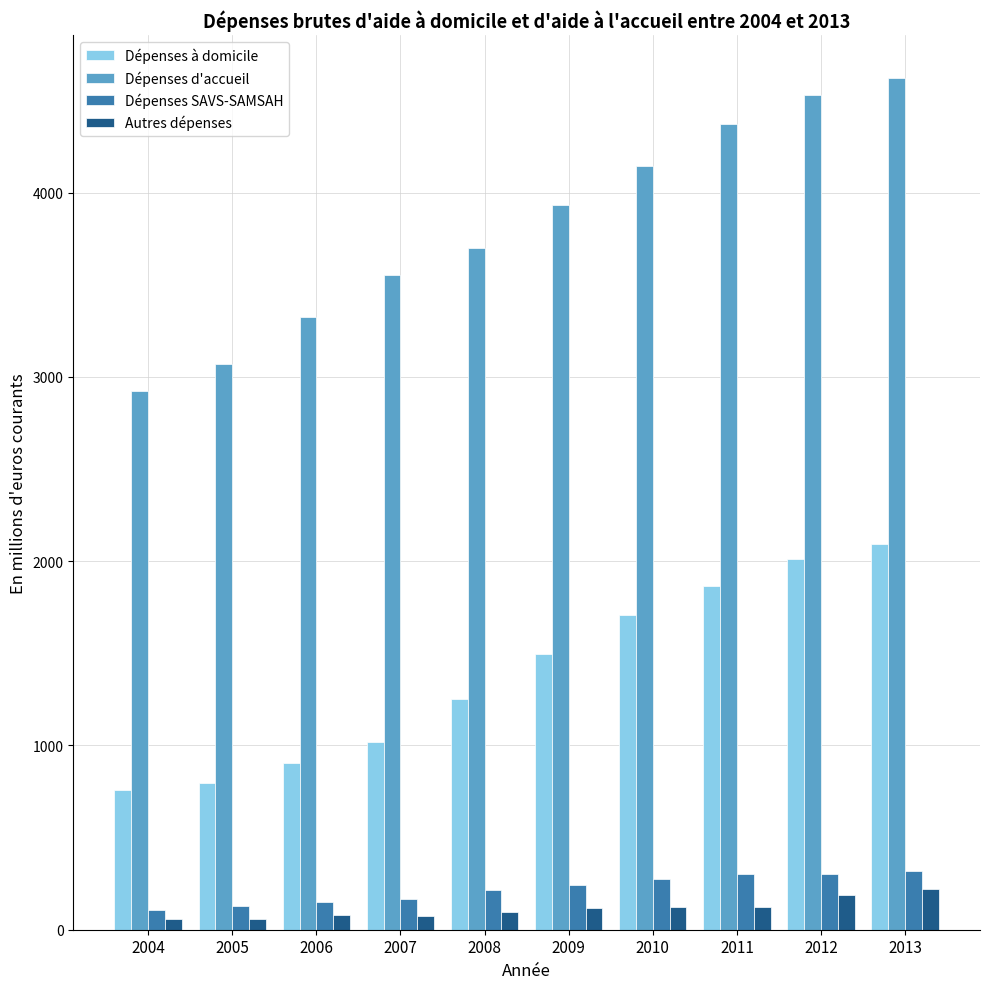

Which series has the widest spread of values?

Dépenses d'accueil